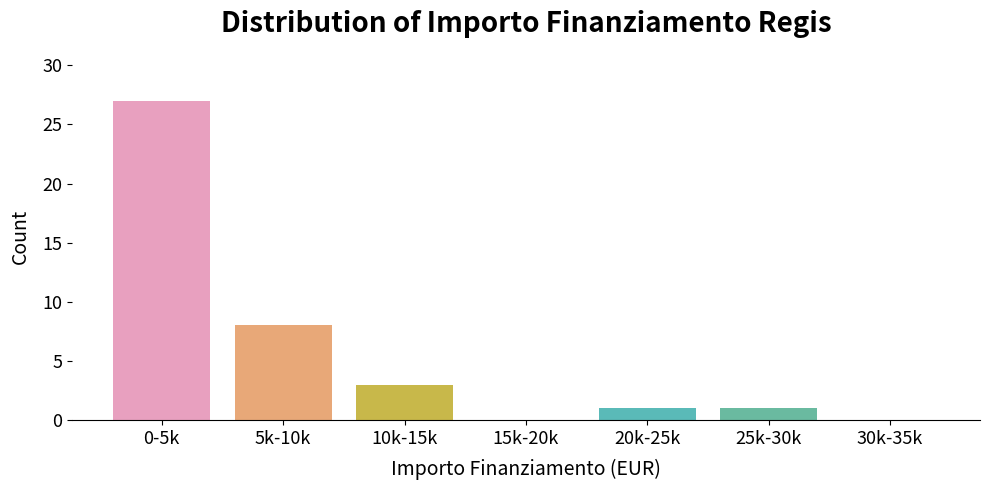

Reading left to right, what are all the values shown in this chart?

0-5k=27	5k-10k=8	10k-15k=3	15k-20k=0	20k-25k=1	25k-30k=1	30k-35k=0